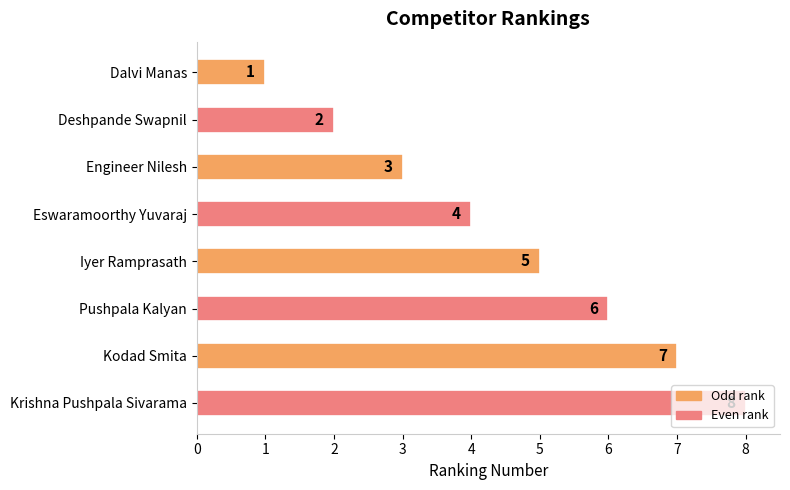

What is the sum of all values?

36